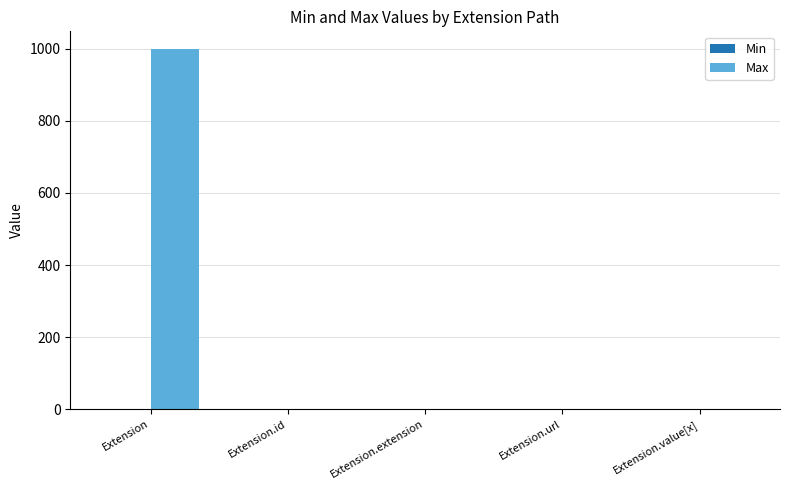

What is the highest value of the Max series?

999